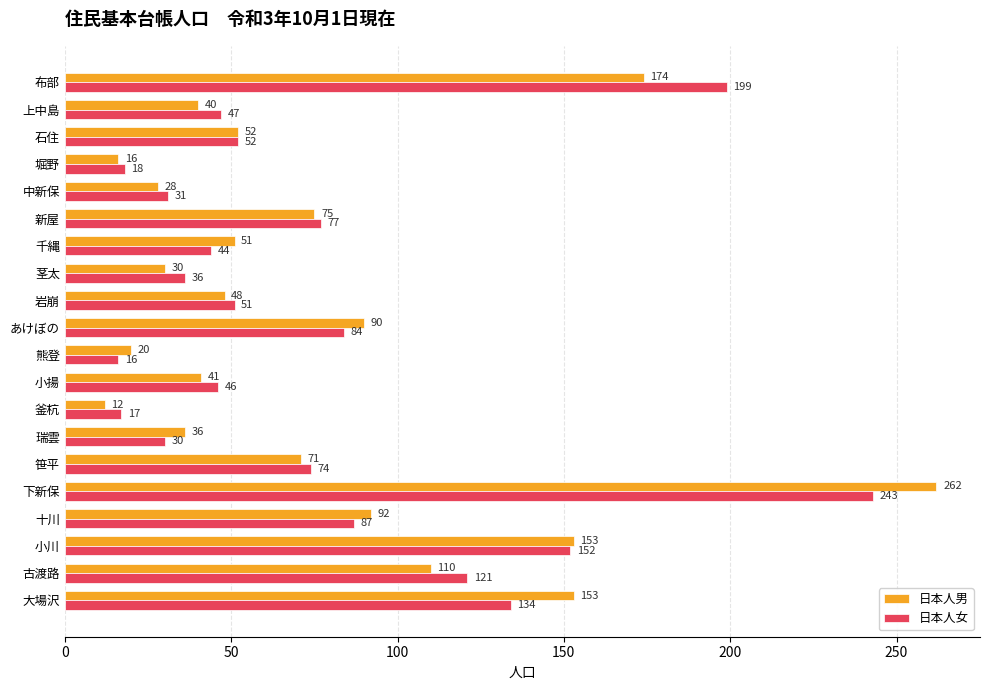

What is the difference between the second highest and second lowest values in the 日本人男 series?

158